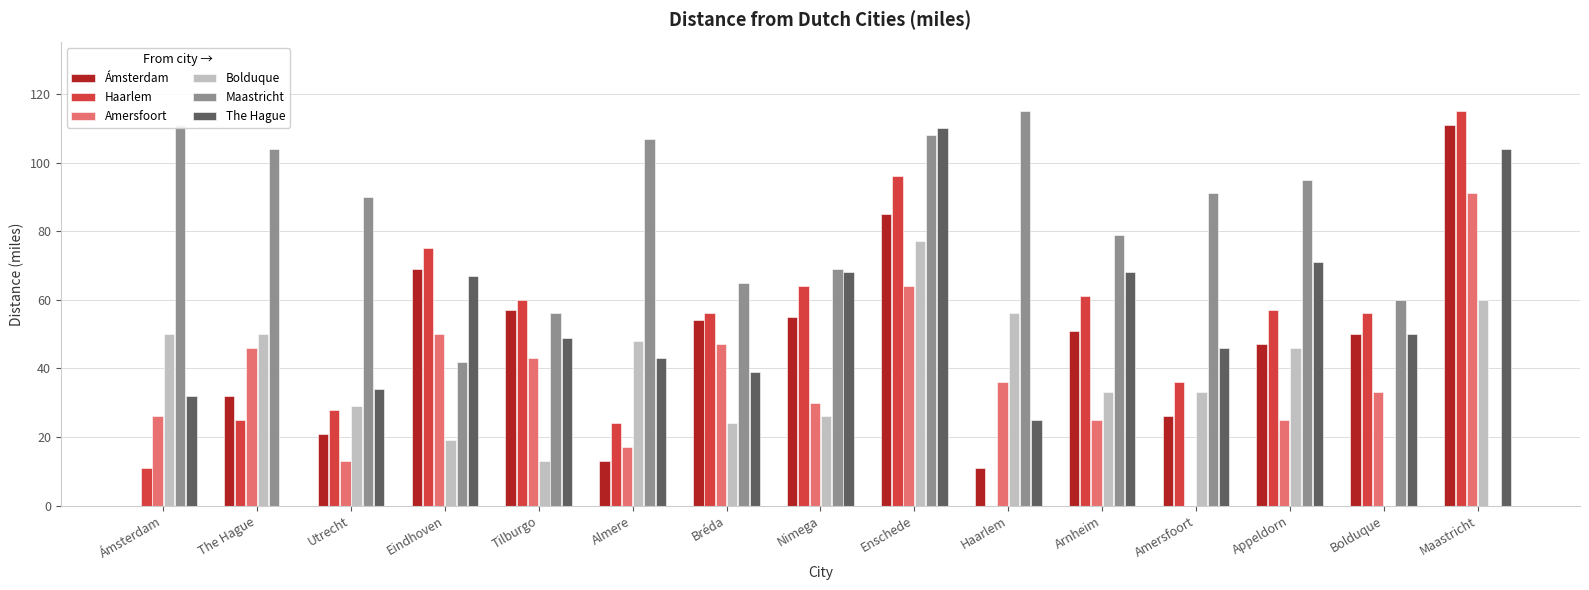

How many positive values does the Maastricht series have?

14